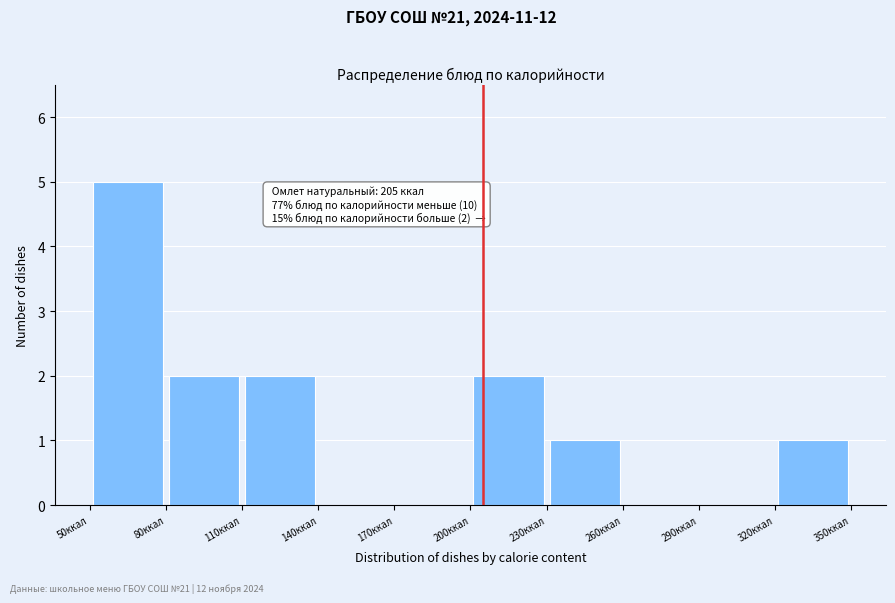

Over which range of the x-axis is the bar tallest?

50 to 80